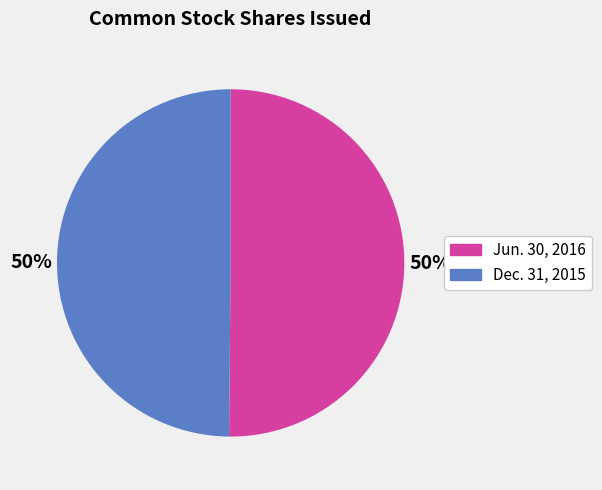

To the nearest percent, what is the average slice percentage?

50%